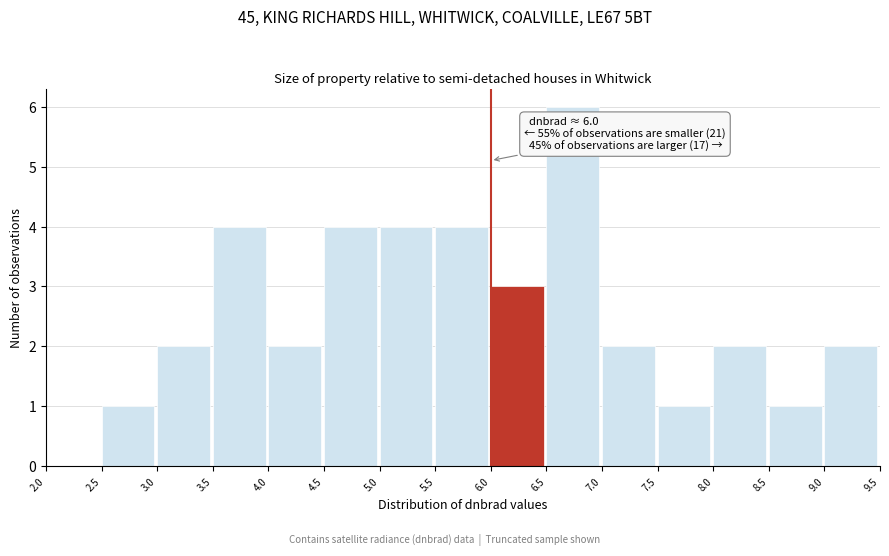

Over which range of the x-axis is the bar tallest?

6.5 to 7.0